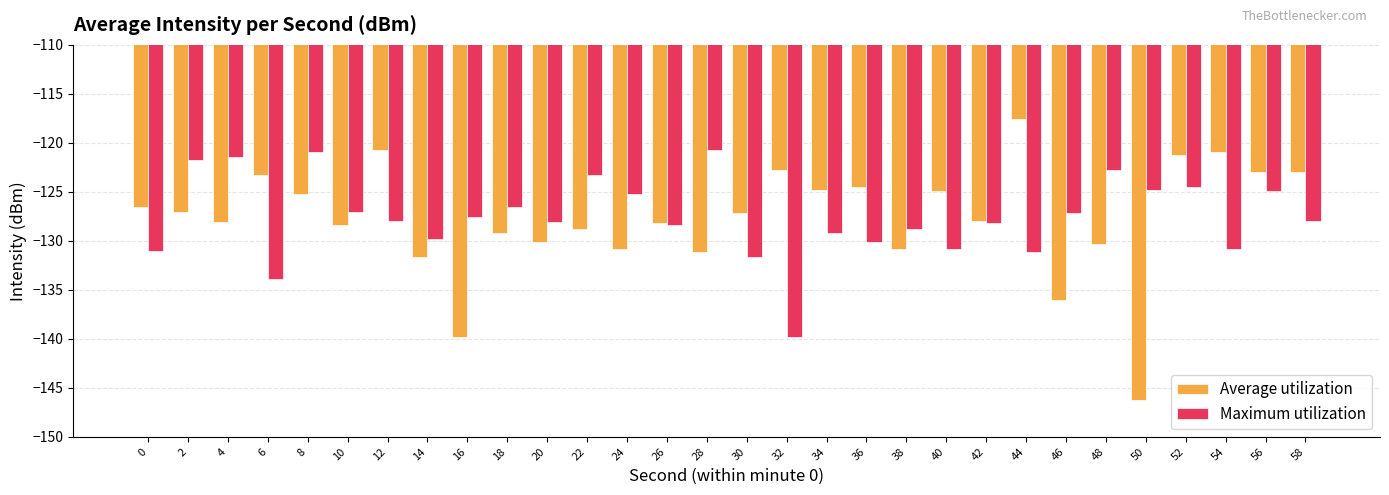

What is the smallest value displayed?

-146.3